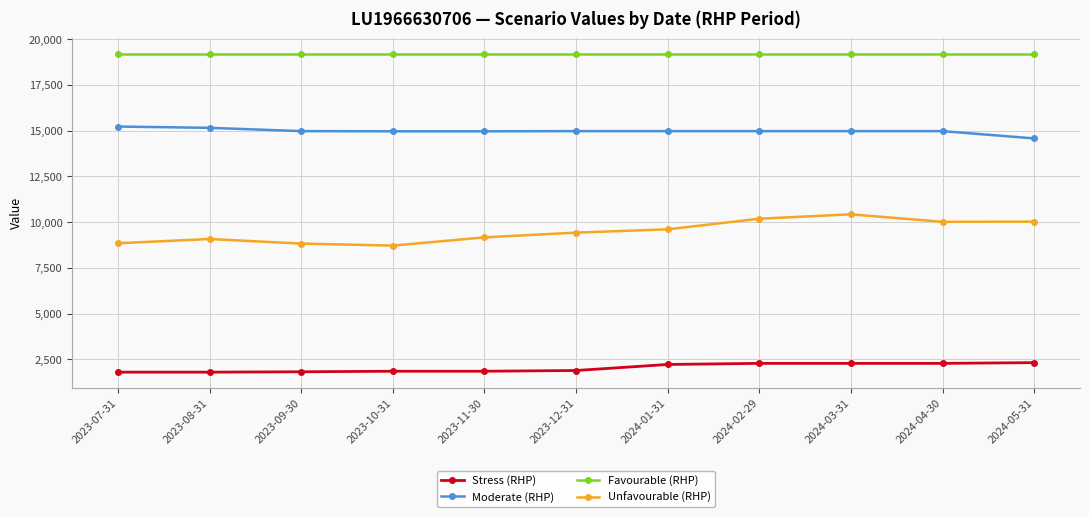

At 2024-03-31, list the series in order from largest to smallest.

Favourable (RHP), Moderate (RHP), Unfavourable (RHP), Stress (RHP)